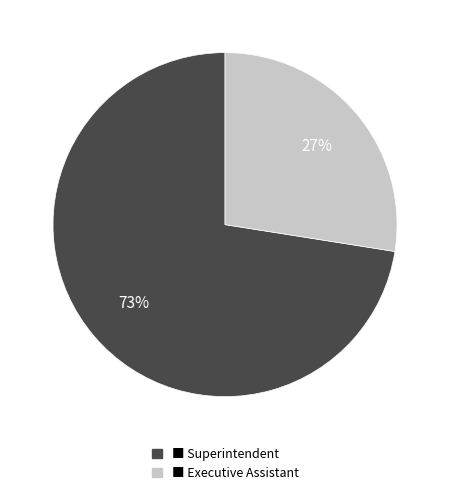

True or false: ■ Executive Assistant accounts for 27% of the total.

True